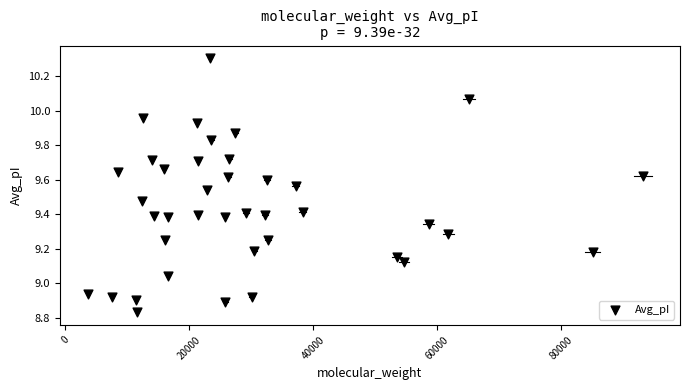

What is the range of X values (max minus min)?

89582.0